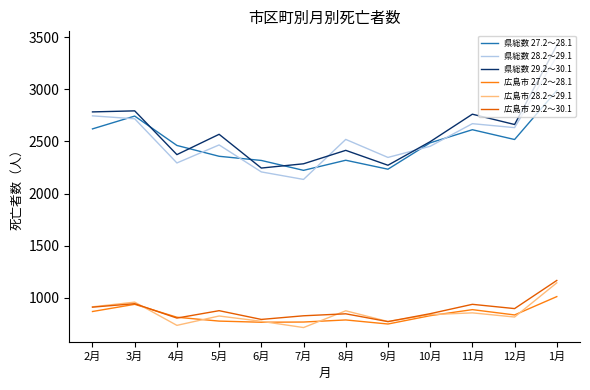

How many interior local valleys does the 県総数 29.2～30.1 series have?

4